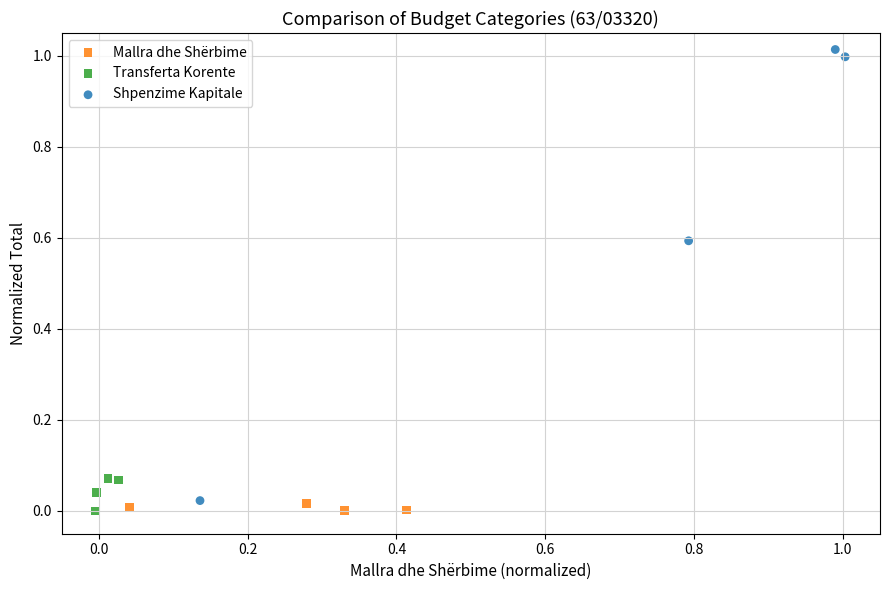

Which series contains the highest Y value?

Shpenzime Kapitale